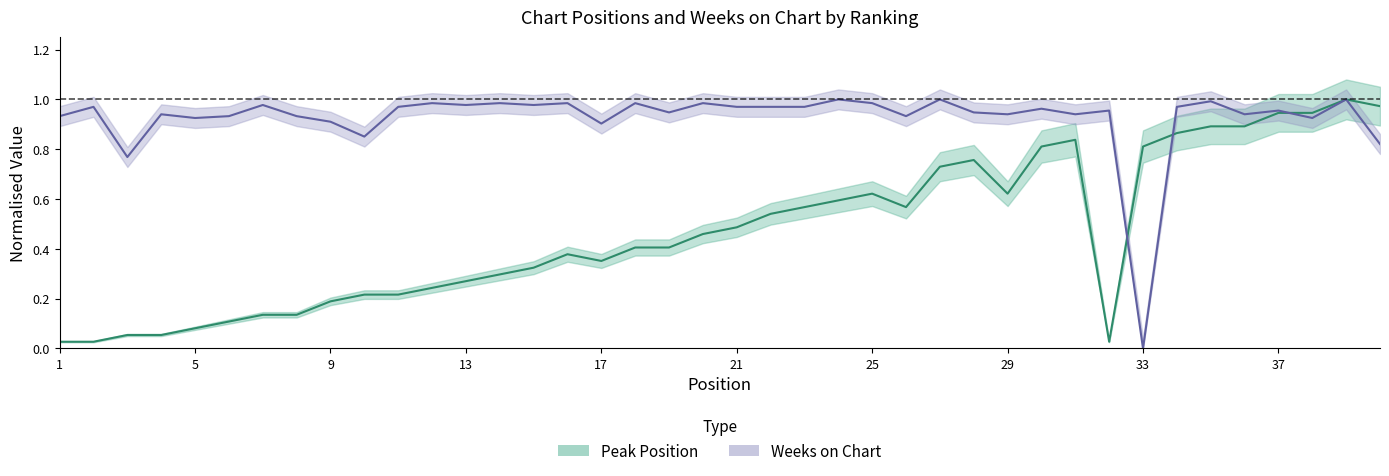

Which series has the largest total across all categories?

Weeks on Chart